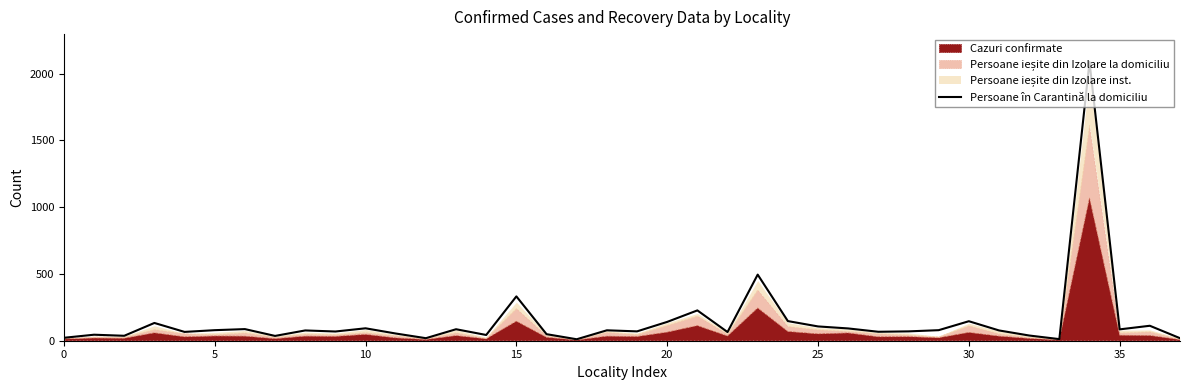

What is the label of the 13th point from the left?

12